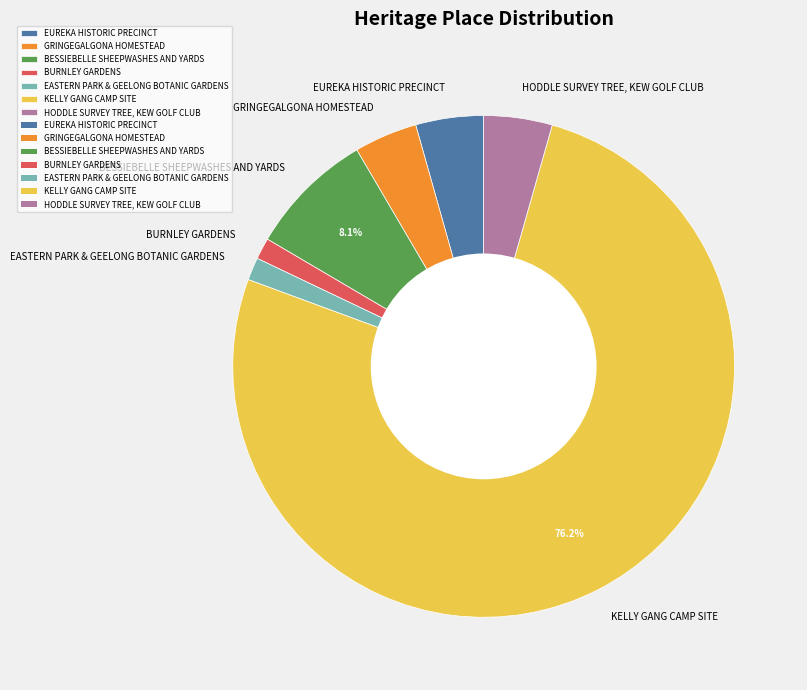

Which has a higher value, EUREKA HISTORIC PRECINCT or EASTERN PARK & GEELONG BOTANIC GARDENS?

EUREKA HISTORIC PRECINCT